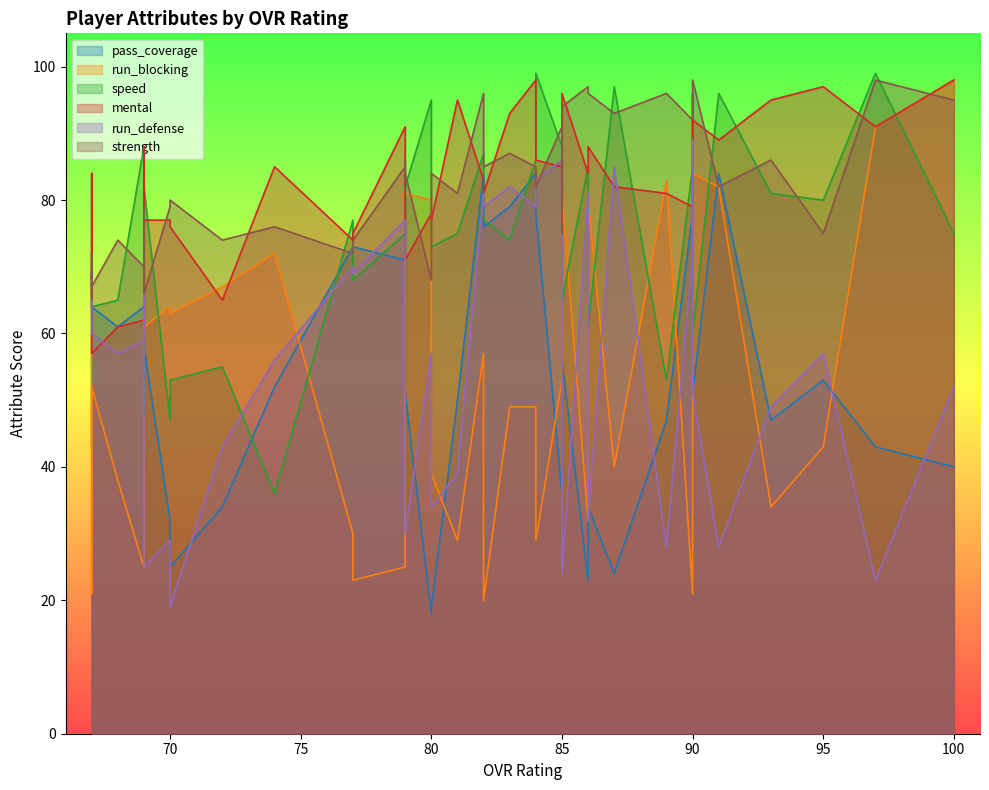

What is the sum of all run_defense values?

2272